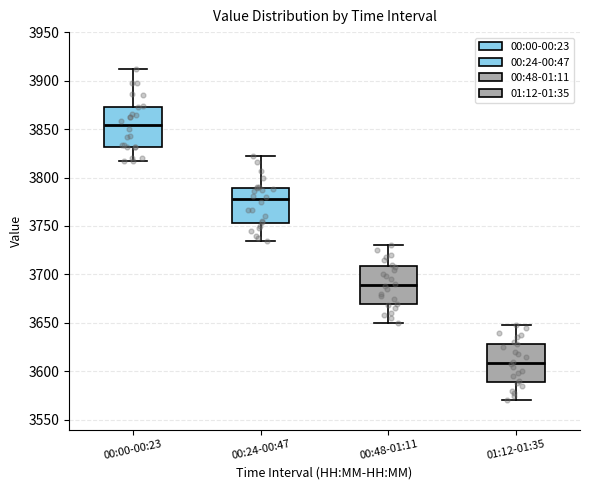

Reading left to right, read every box against the y-axis: the position of its median line, the range the box covers, and the ends of its whiskers. The values are not printed on the chart, so give them approximately, as read against the axis.

00:00-00:23: median 3855, box 3830 to 3875, whiskers 3815 to 3910
00:24-00:47: median 3780, box 3755 to 3790, whiskers 3735 to 3820
00:48-01:11: median 3690, box 3670 to 3710, whiskers 3650 to 3730
01:12-01:35: median 3610, box 3590 to 3630, whiskers 3570 to 3650